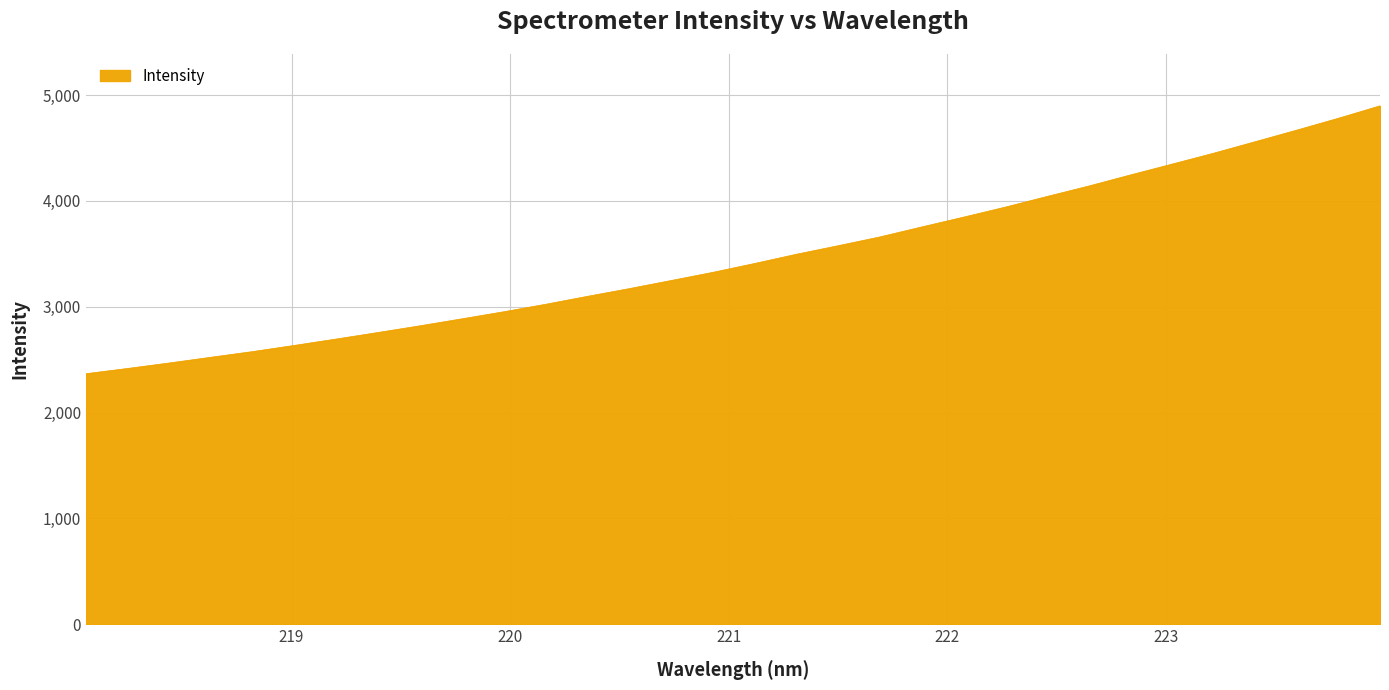

What is the difference between the maximum and minimum values?

2530.7